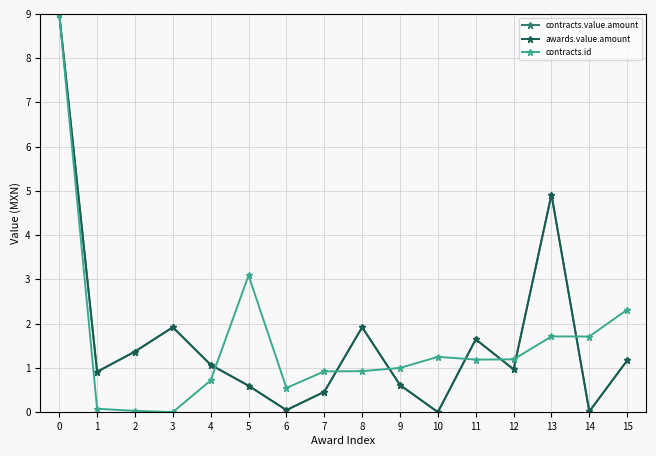

At which label is contracts.value.amount closest to 4?

13